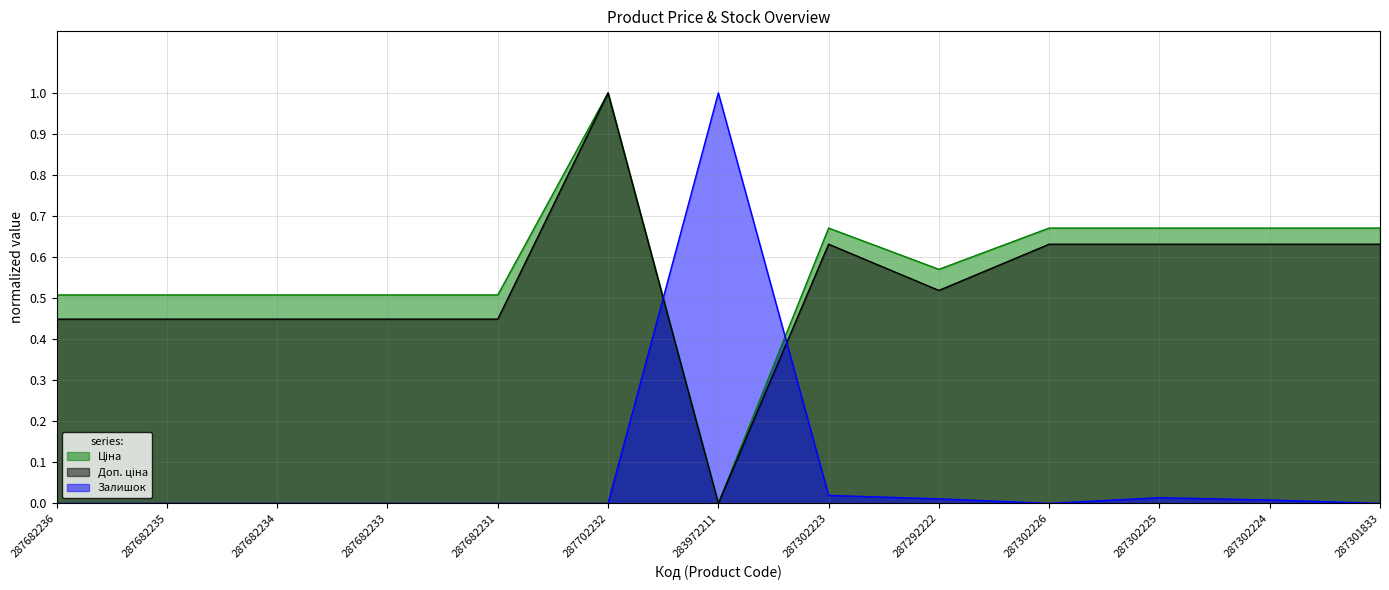

Is it true that Ціна equals 1.1 at 287302226?

False